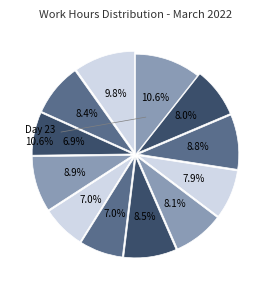

What is the change in value from Day 5 to Day 22?

+1.4